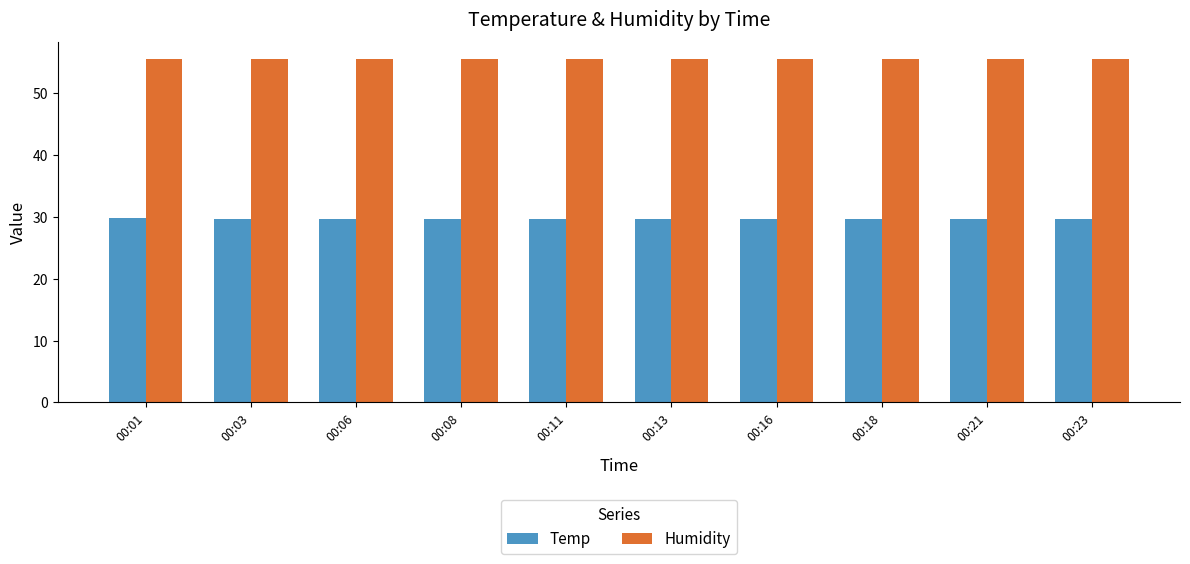

Count the number of categories in the chart.

10